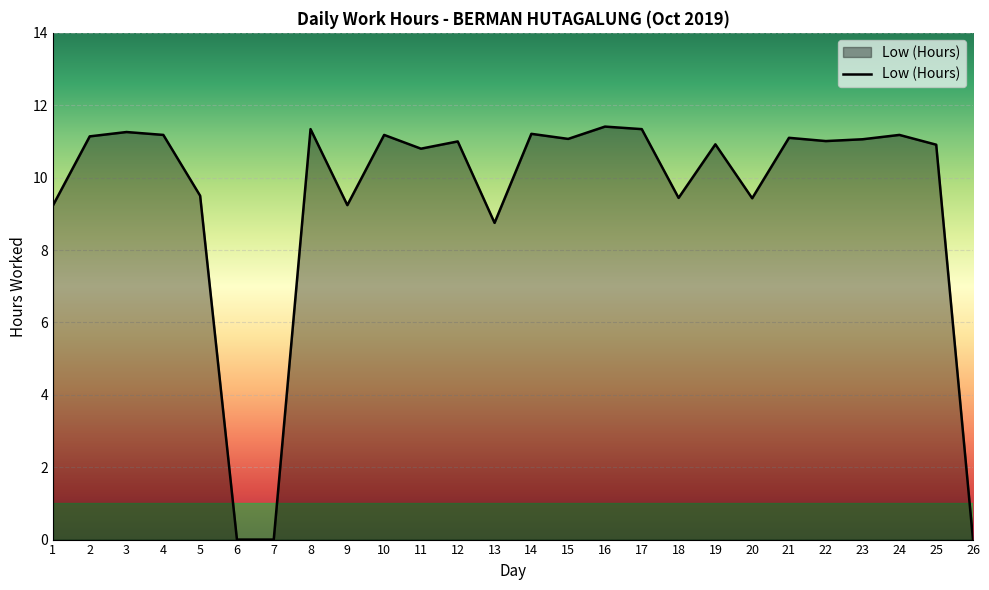

What is the maximum value shown in the chart?

11.4